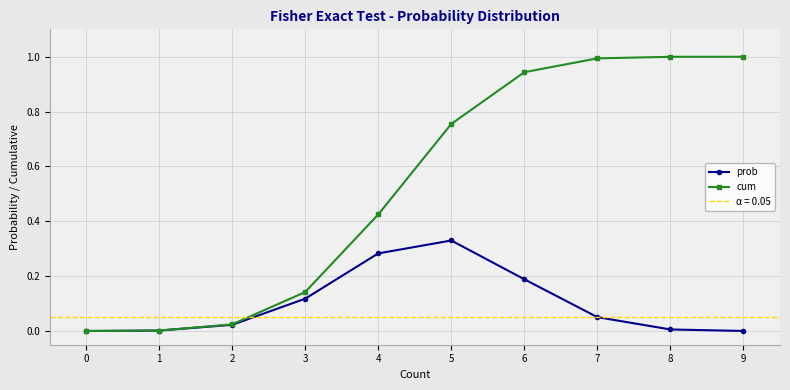

Which series changed the most between 6 and 8?

prob